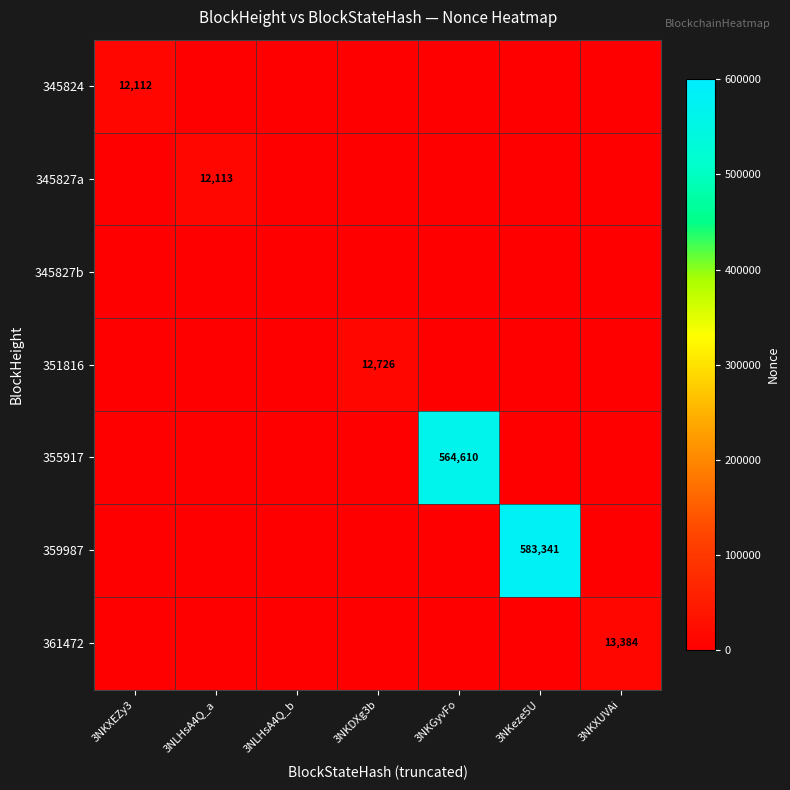

What is the sum of the 345827a values at 3NKDXg3b and 3NLHsA4Q_a?

12114